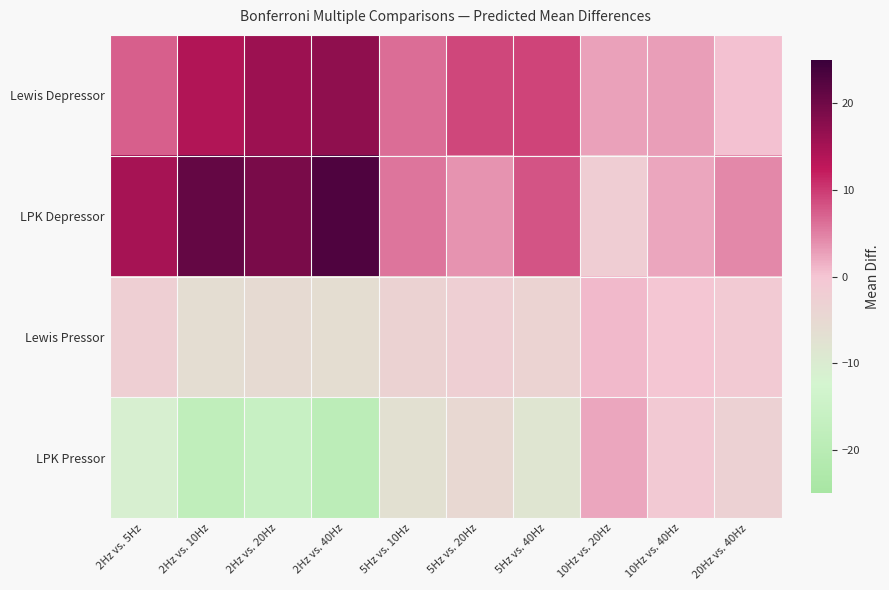

What is the greatest value displayed?

23.0